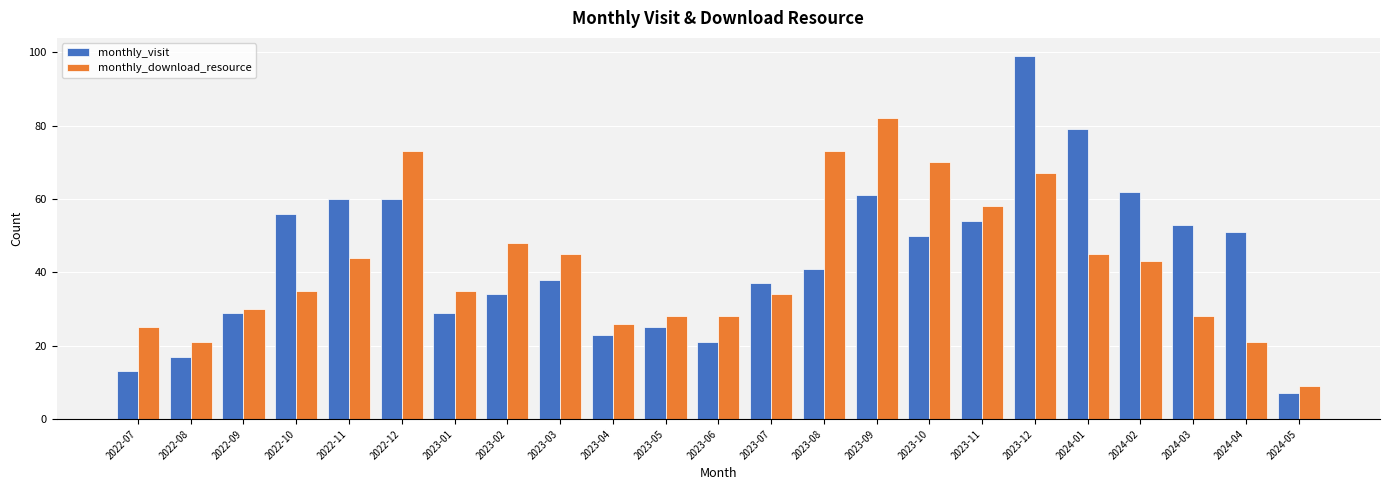

Read the monthly_visit value at 2022-08.

17